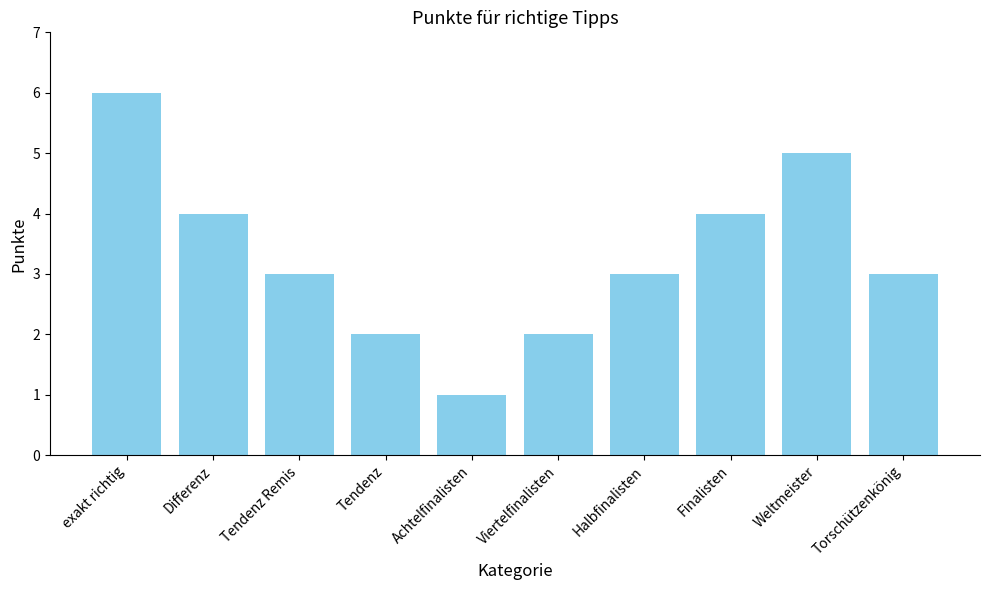

Reading left to right, extract all data points from this chart.

exakt richtig=6	Differenz=4	Tendenz Remis=3	Tendenz=2	Achtelfinalisten=1	Viertelfinalisten=2	Halbfinalisten=3	Finalisten=4	Weltmeister=5	Torschützenkönig=3